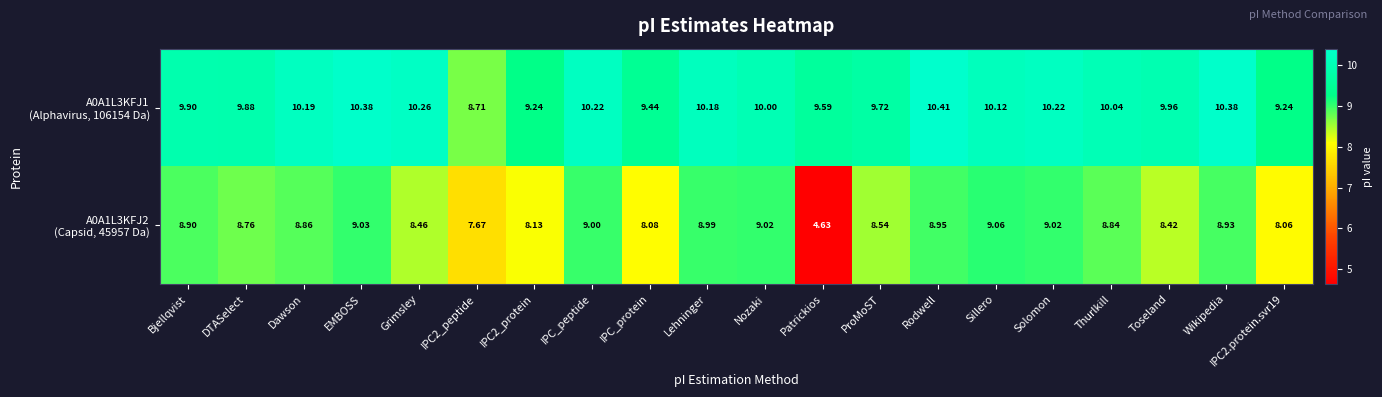

At which category does the chart reach its minimum across all series?

Patrickios